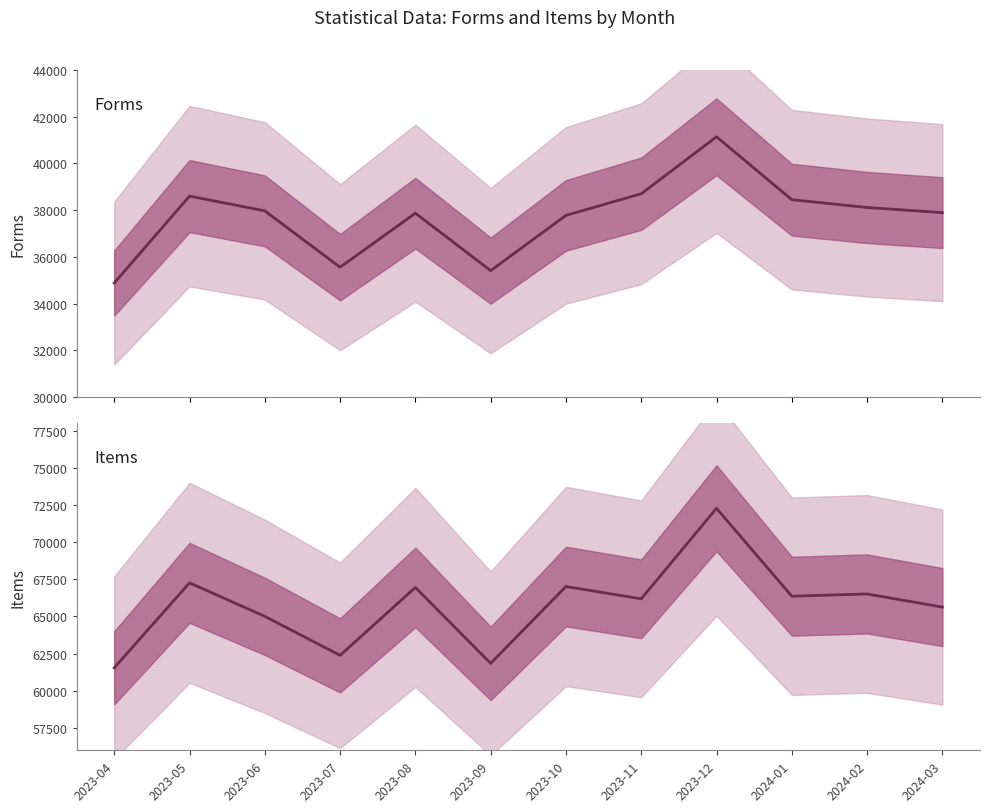

Rank the series by their maximum value, from lowest to highest.

Forms, Items